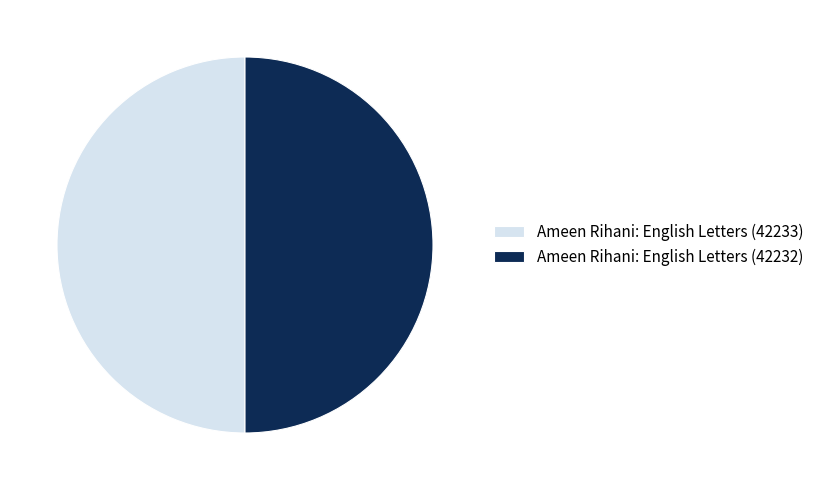

Approximately how many times larger is the value at Ameen Rihani: English Letters (42233) compared to Ameen Rihani: English Letters (42232)?

1.0